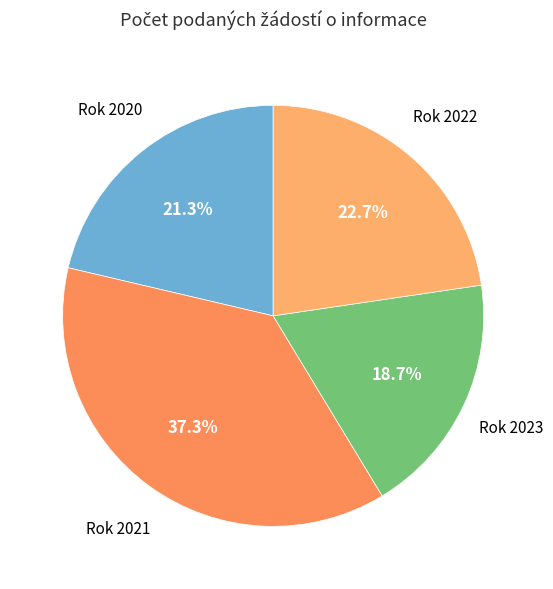

To the nearest percent, what is the average slice percentage?

25%